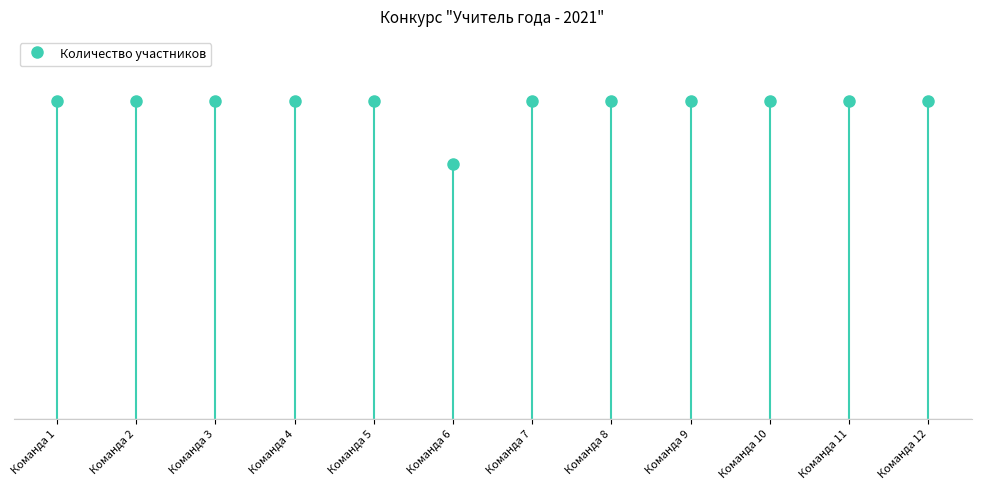

Where is the data nearest to the value 4?

Команда 6